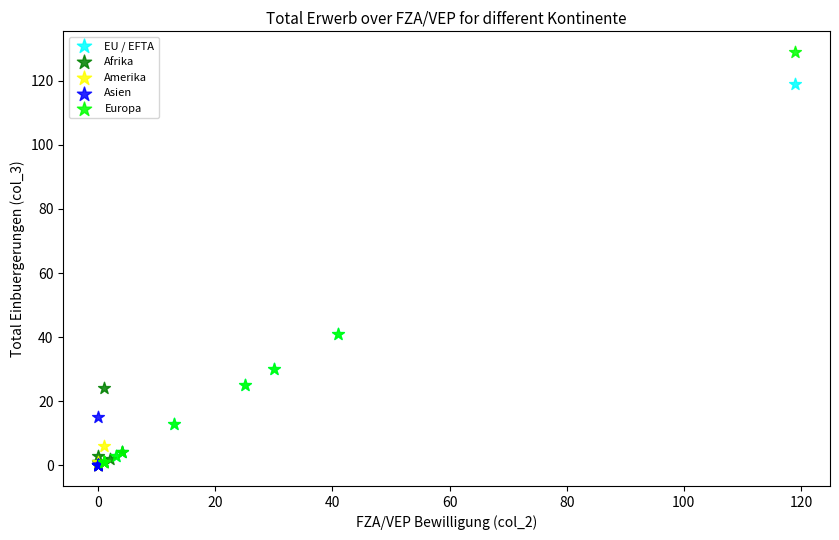

Which series has the widest spread of Y values?

Europa